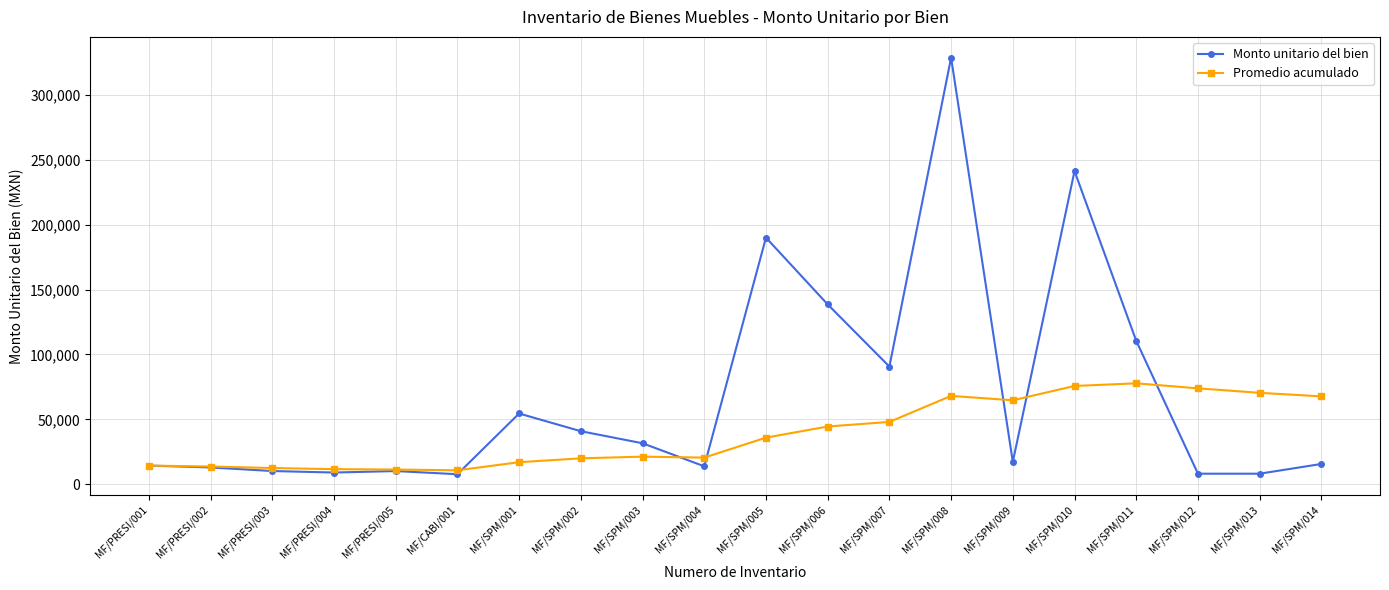

Rank the series by their average value, from highest to lowest.

Monto unitario del bien, Promedio acumulado